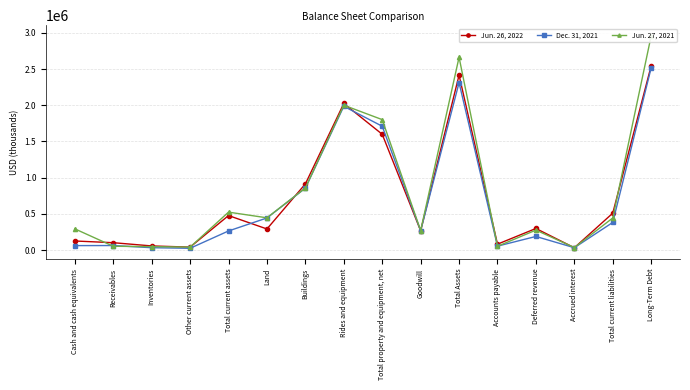

The Dec. 31, 2021 series shows 61119 at Cash and cash equivalents. True or false?

True